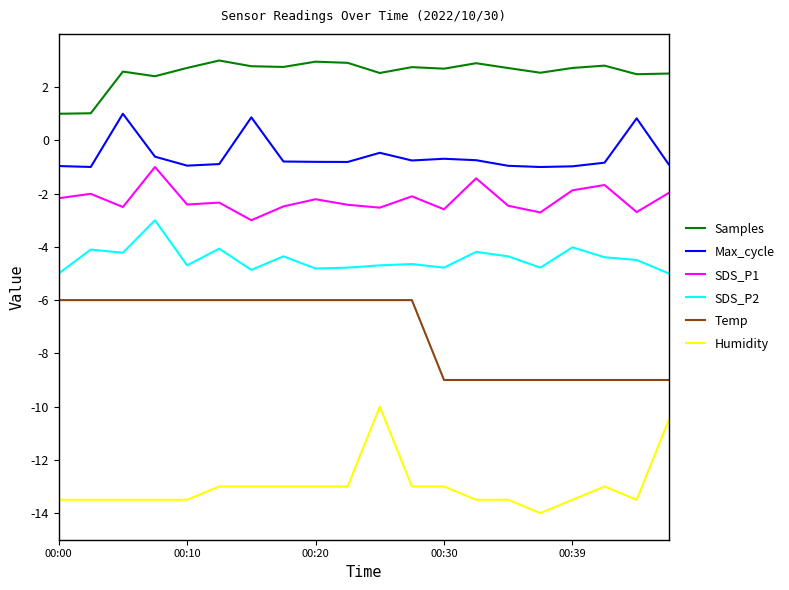

What is the minimum value shown in the chart?

-14.0